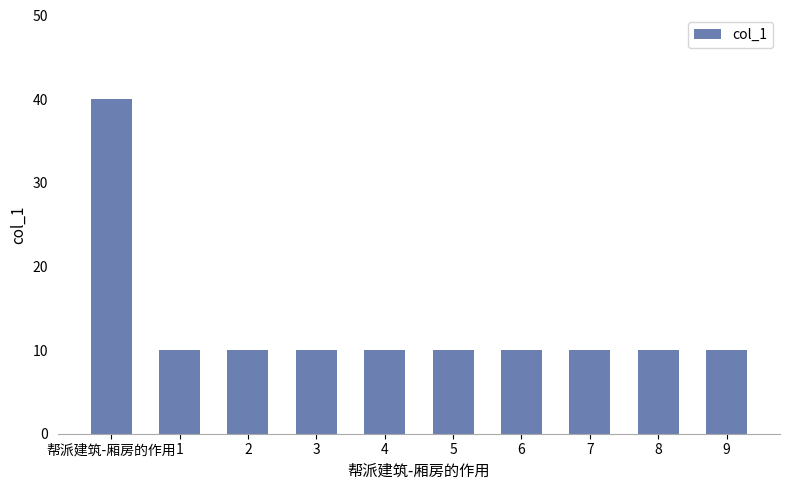

What is the difference between the maximum and minimum values?

30